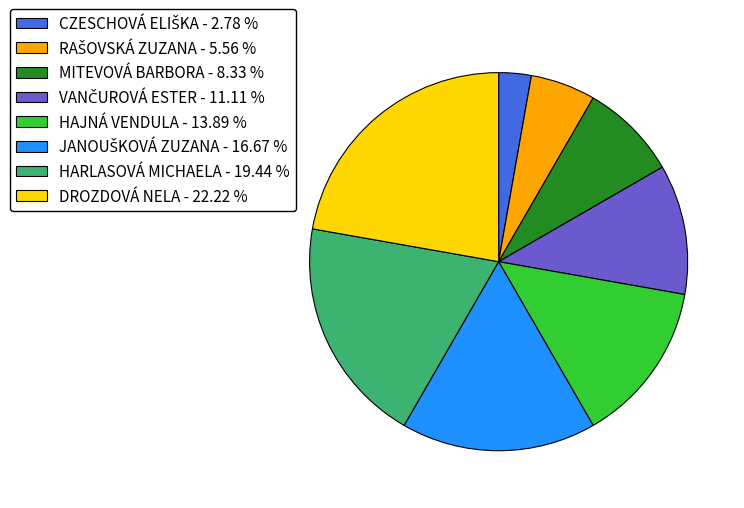

Is there any slice that represents more than half of the pie?

No